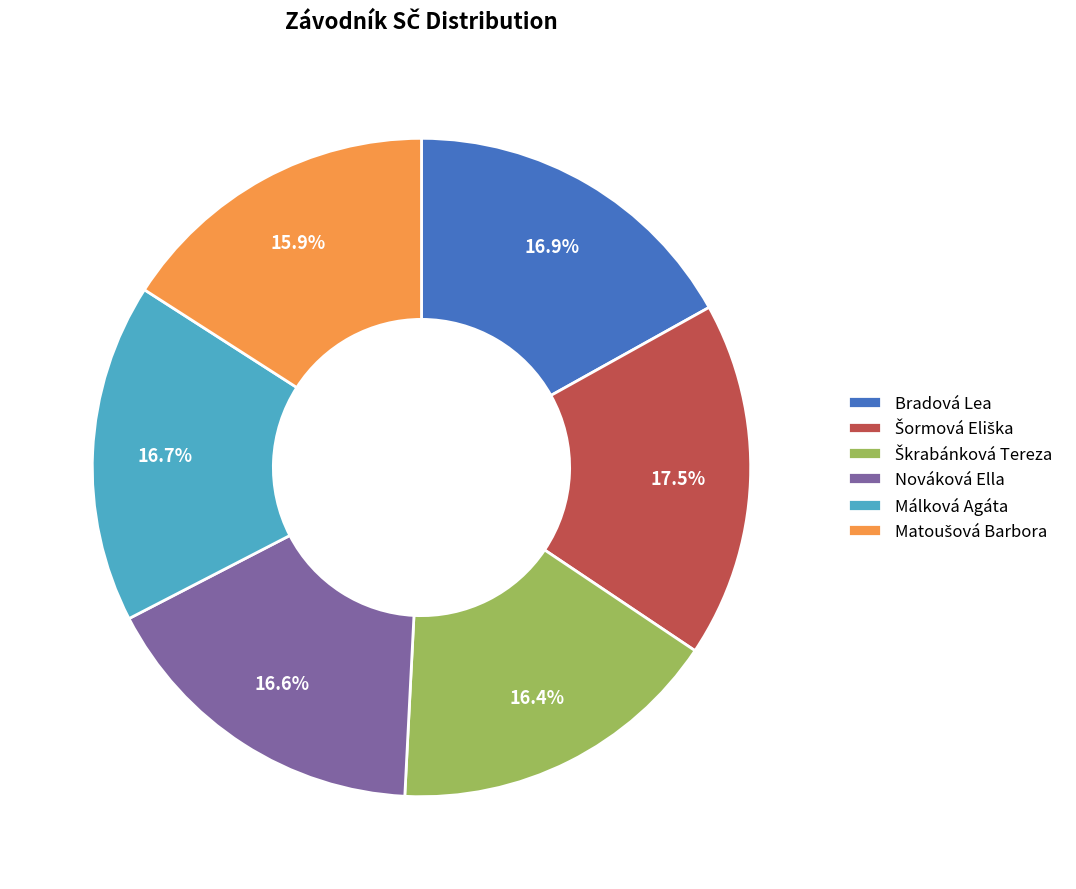

Approximately how many times larger is the value at Málková Agáta compared to Nováková Ella?

1.0